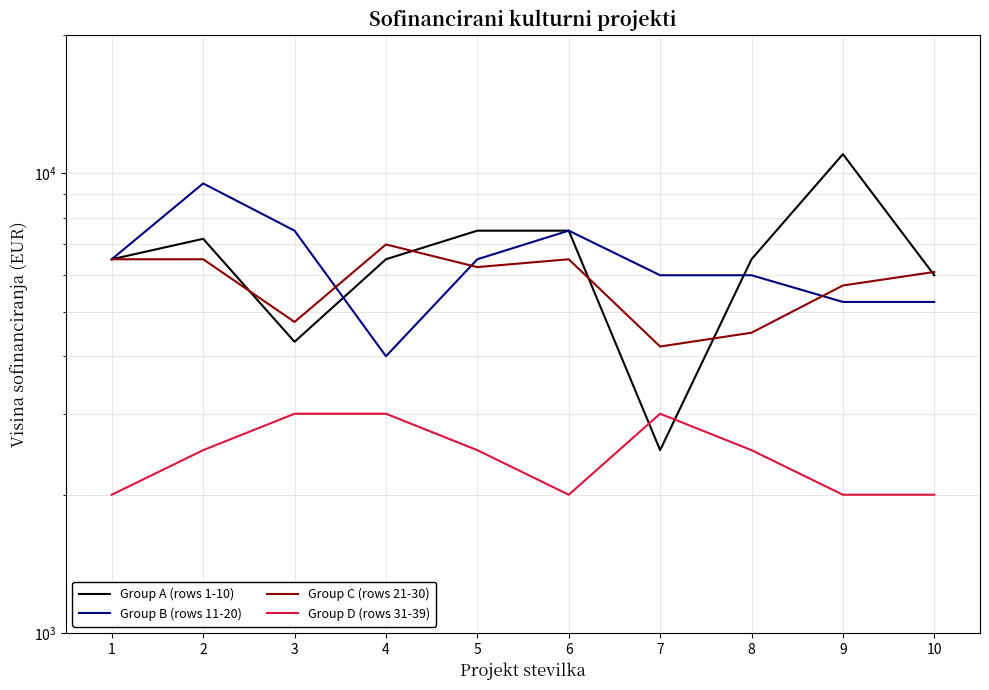

What is the difference between the Group C (rows 21-30) values at 9 and 6?

800